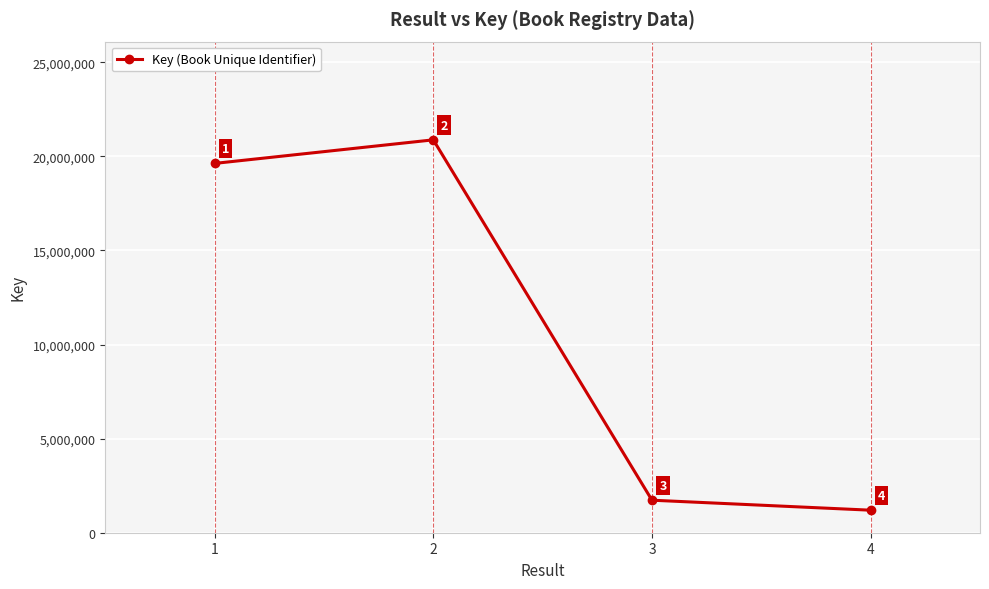

Between 3 and 4, which is larger?

3